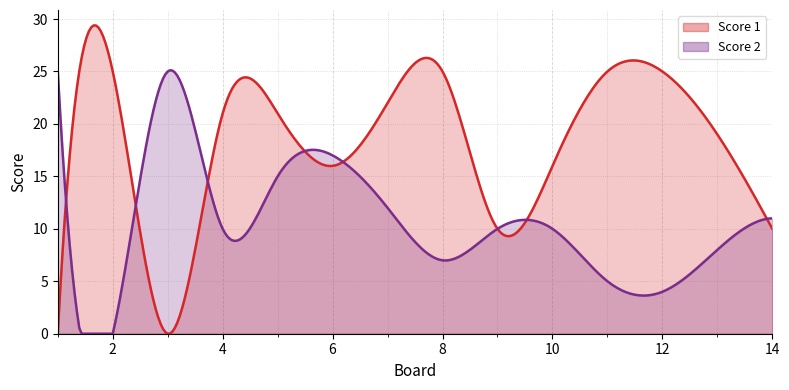

Rank the series at 1 from highest to lowest value.

Score 2, Score 1